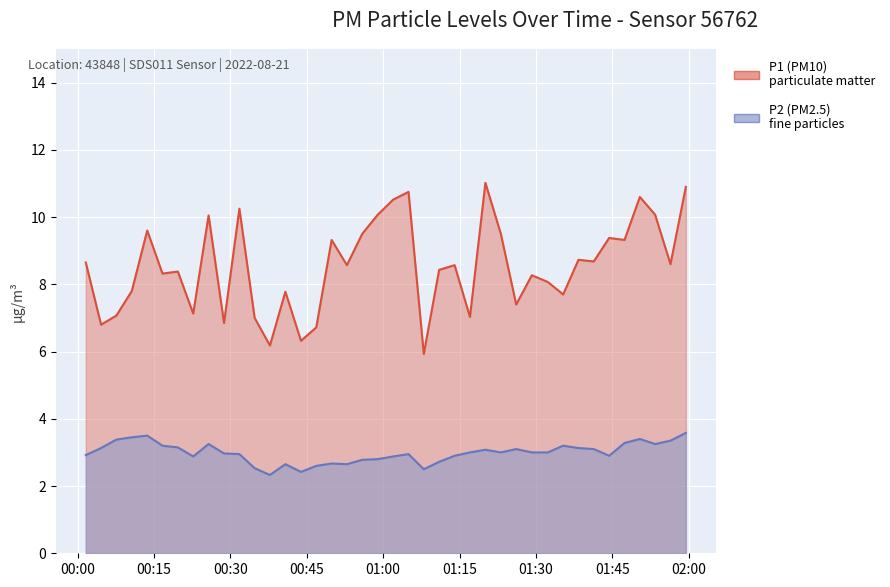

At which label is P2 closest to 2?

2022-08-21T00:37:46